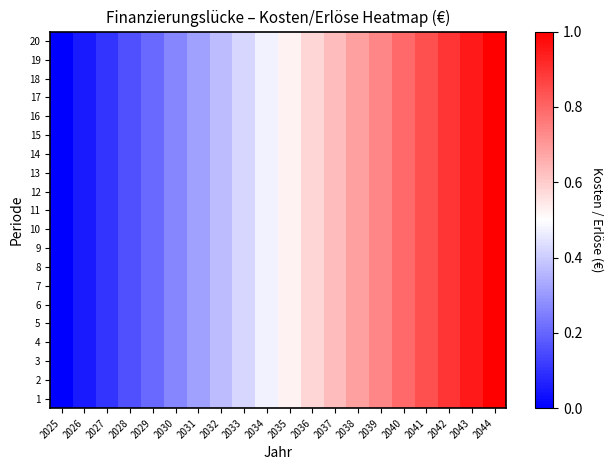

List the series in order of their peak value, highest first.

1, 2, 3, 4, 5, 6, 7, 8, 9, 10, 11, 12, 13, 14, 15, 16, 17, 18, 19, 20